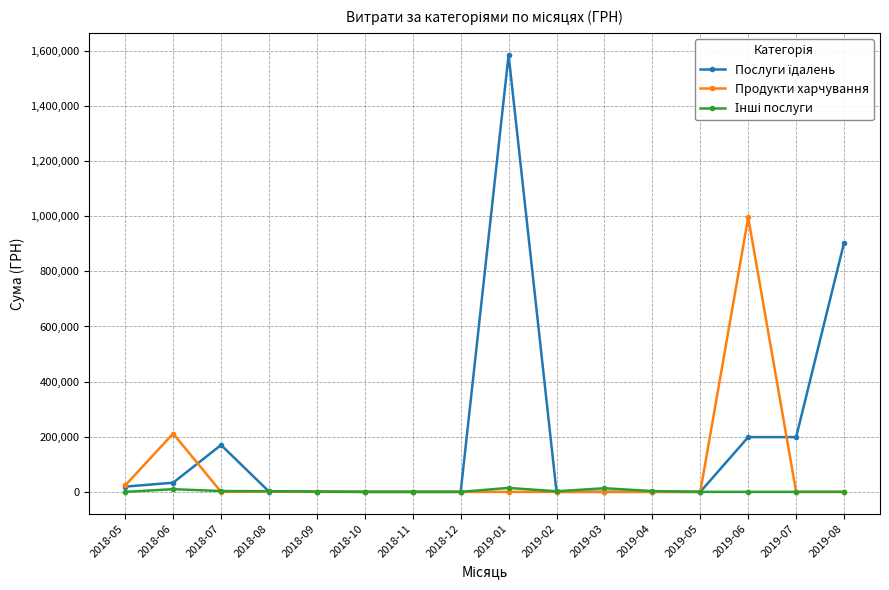

True or false: Продукти харчування has more than 0 interior local peaks.

True